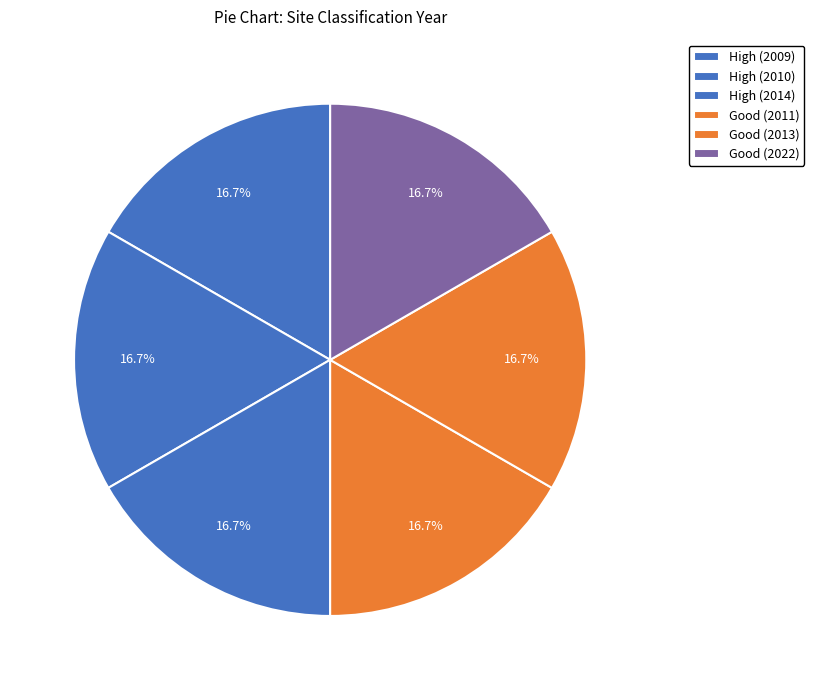

How many slices are in this pie chart?

6